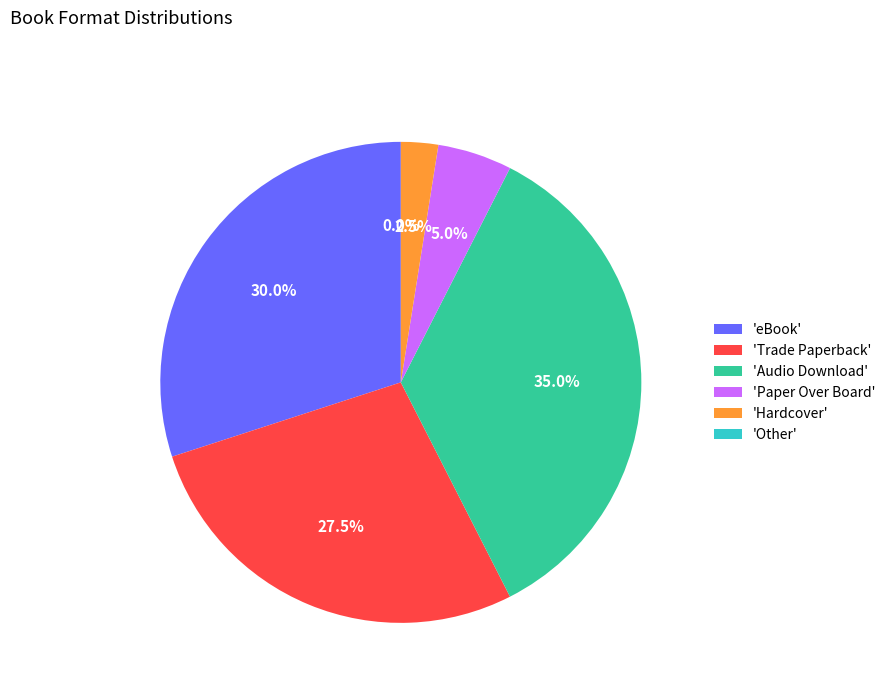

Count the number of slices in the pie.

6